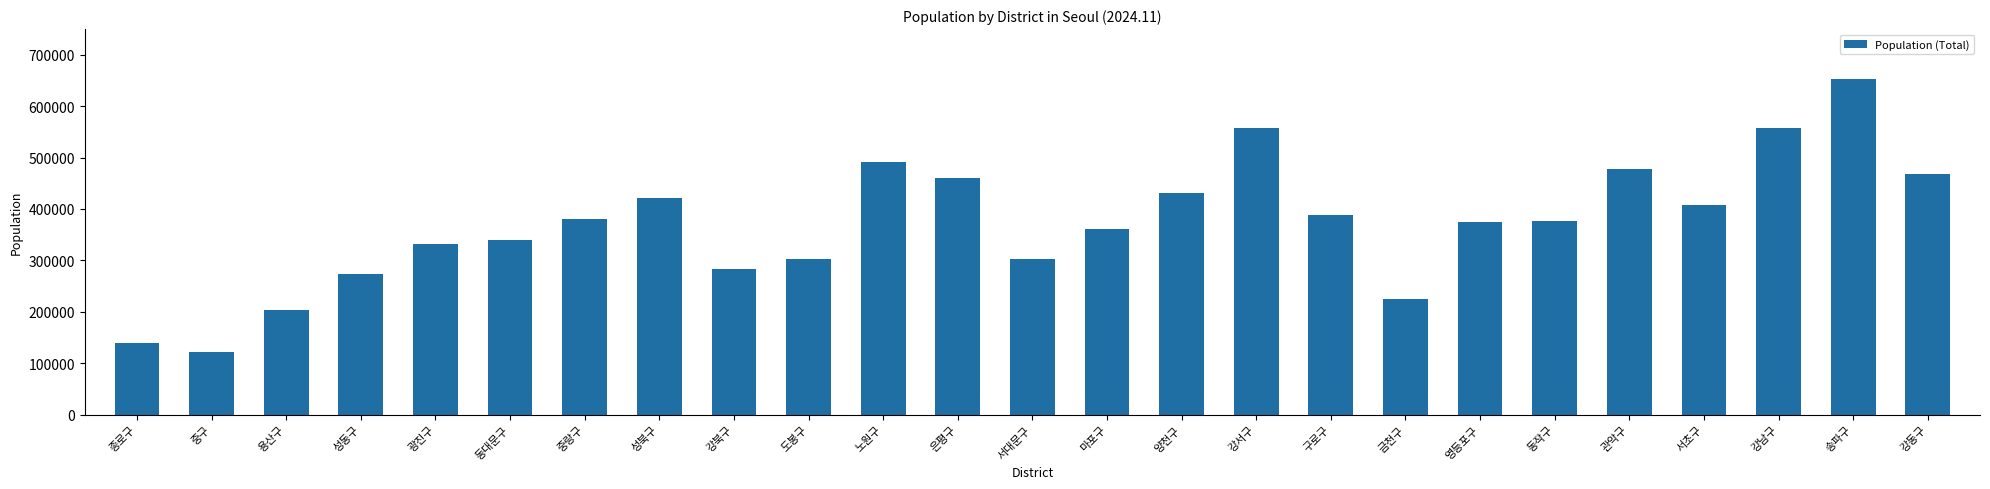

Does the chart contain any negative values?

No